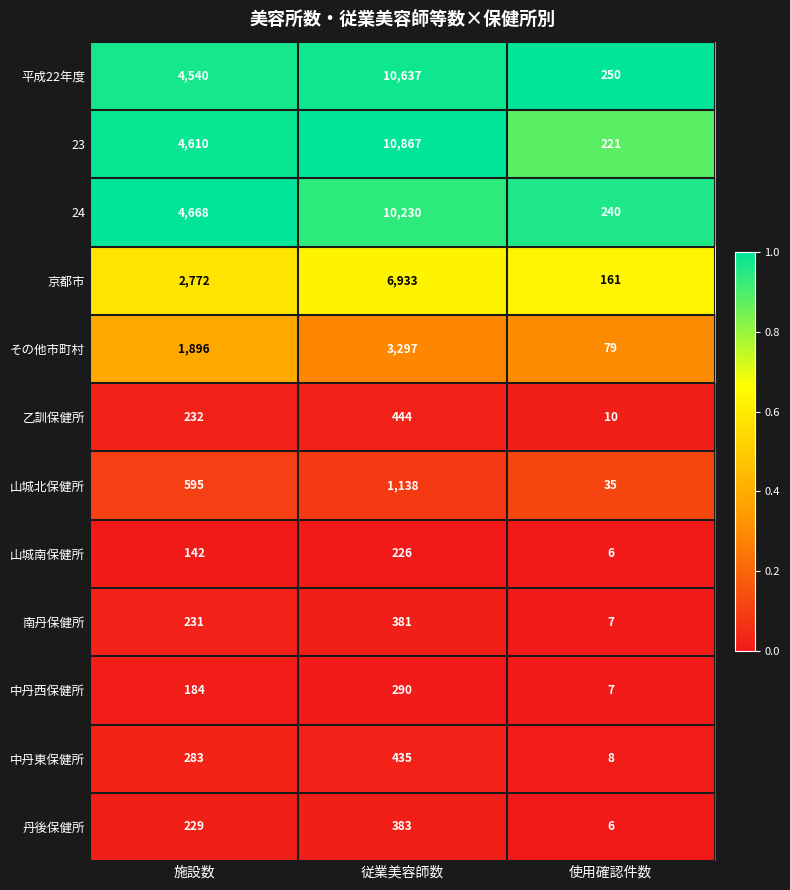

Rank the series by their maximum value, from lowest to highest.

山城南保健所, 中丹西保健所, 南丹保健所, 丹後保健所, 中丹東保健所, 乙訓保健所, 山城北保健所, その他市町村, 京都市, 24, 平成22年度, 23